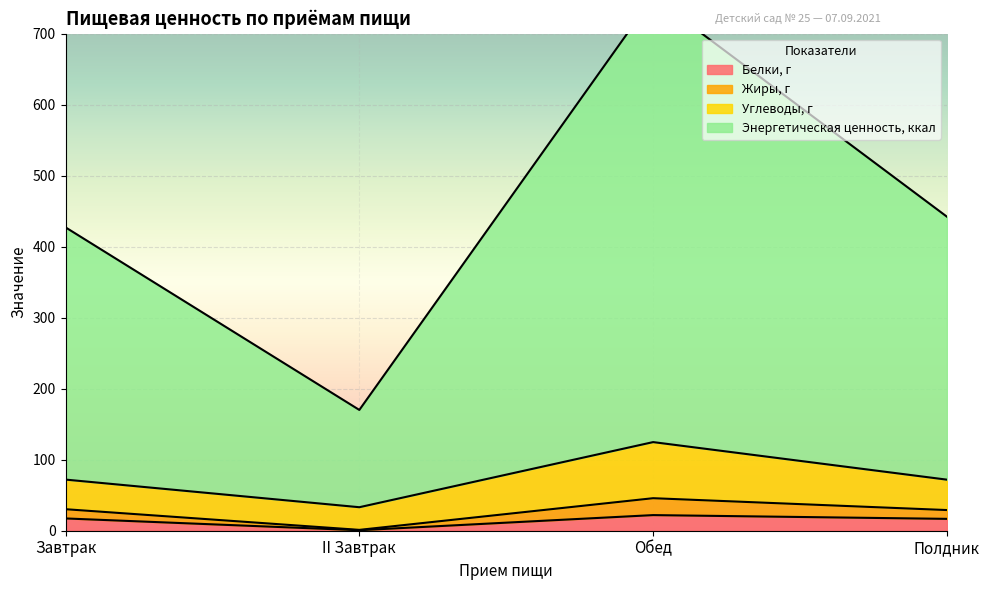

The value of Энергетическая ценность, ккал at II Завтрак is 50.1. True or false?

False